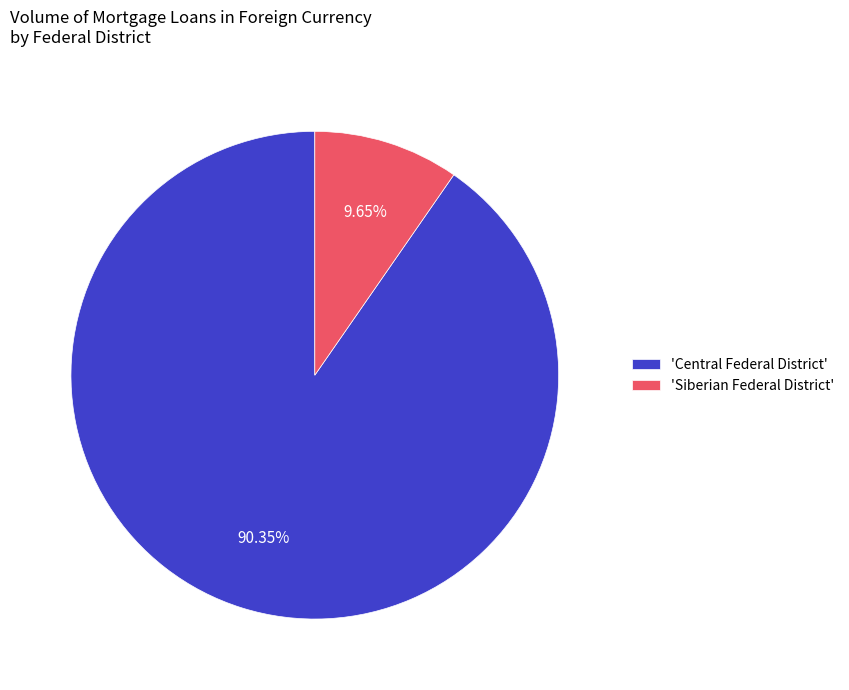

Is the sum of 'Central Federal District' and 'Siberian Federal District' greater than half?

Yes